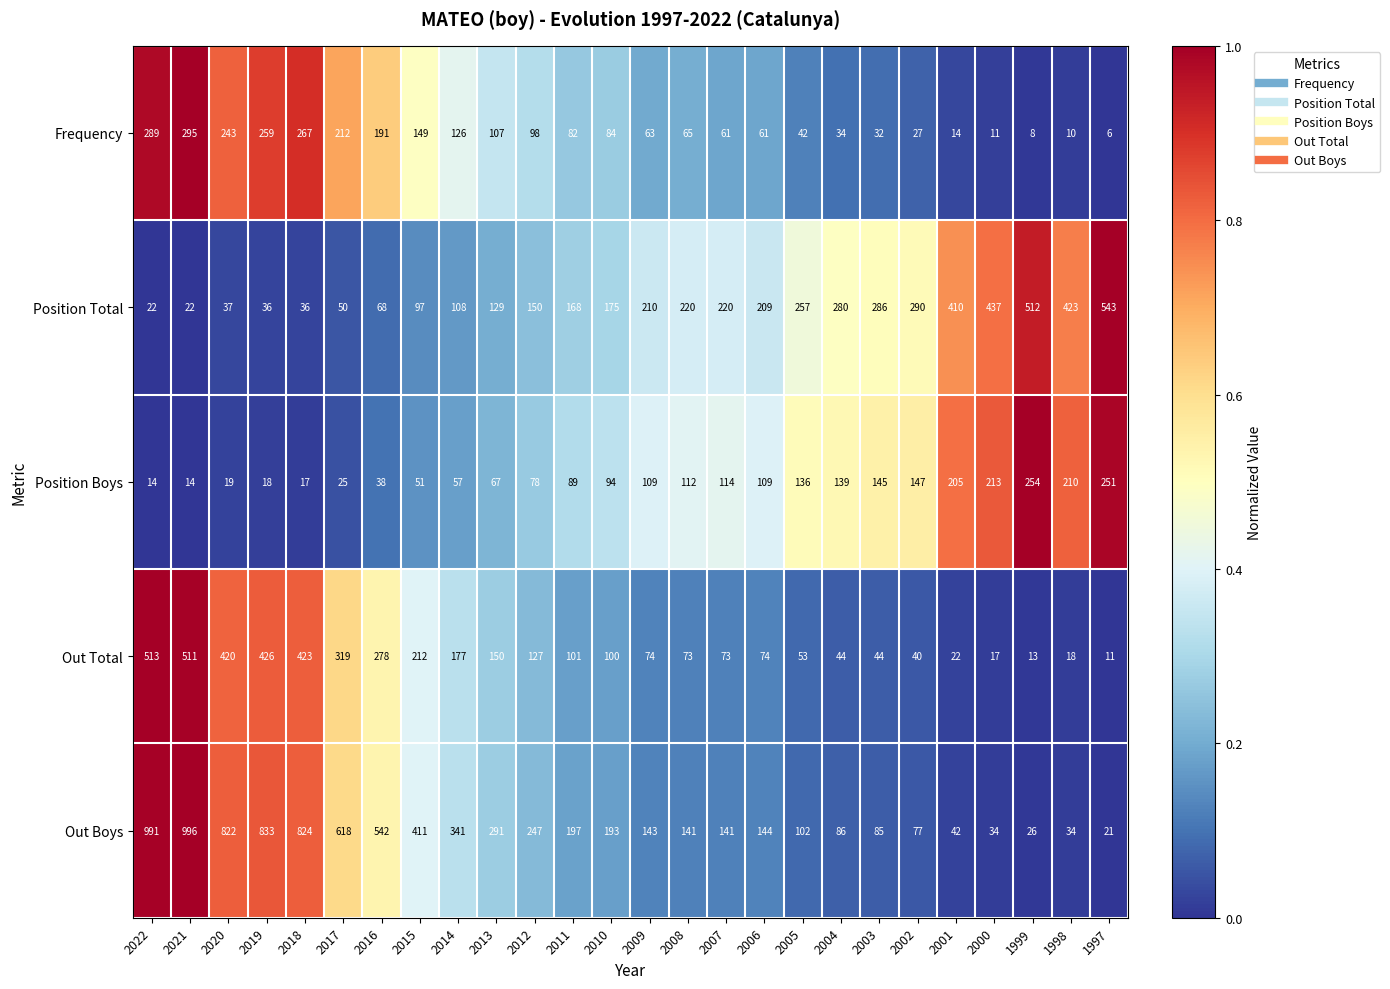

At 2000, list the series in order from largest to smallest.

Position Total, Position Boys, Out Boys, Out Total, Frequency